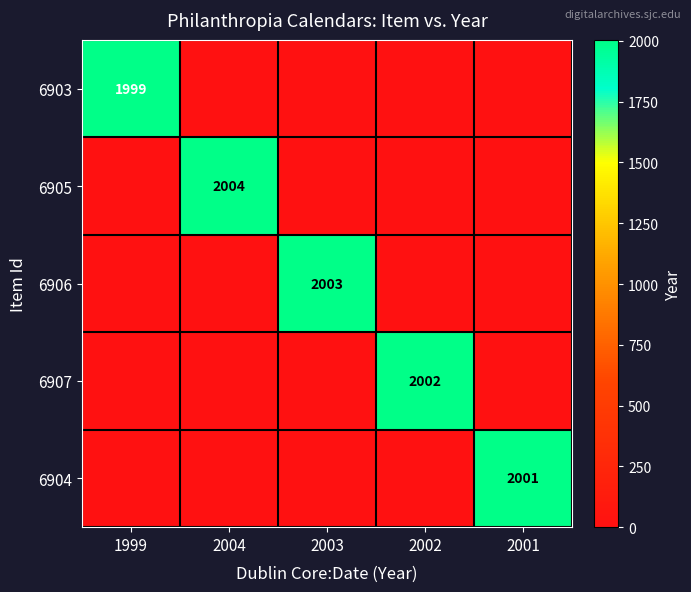

List the series in order of their overall mean, highest first.

6905, 6906, 6907, 6904, 6903